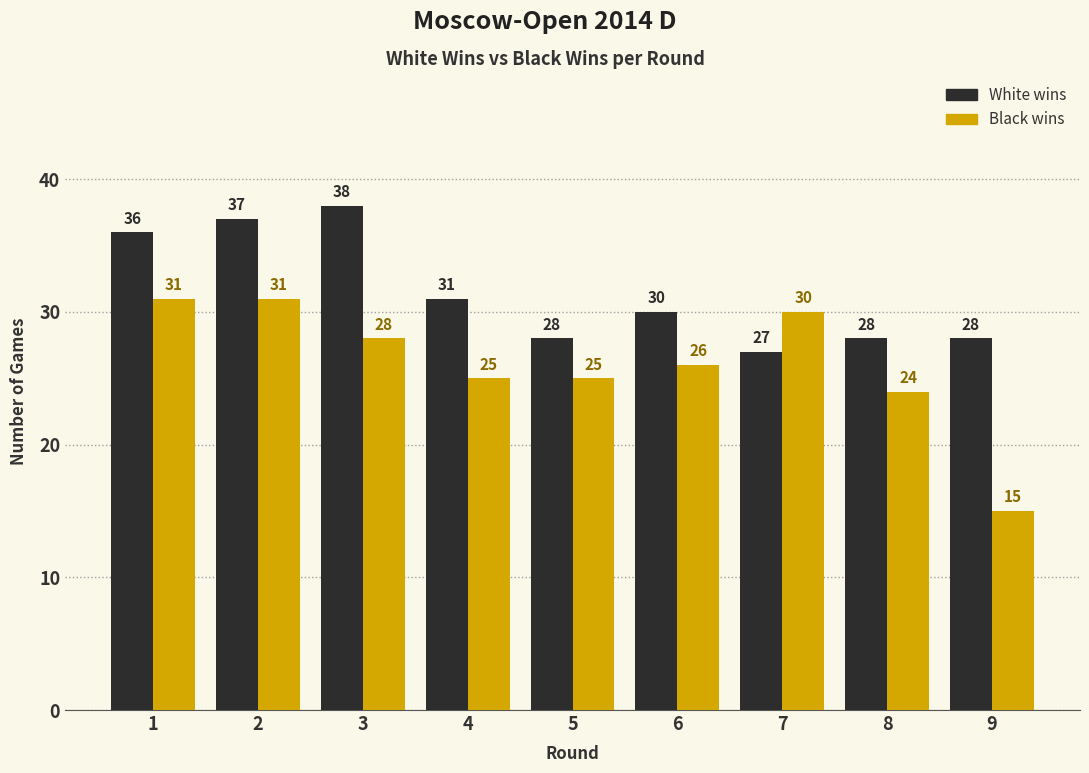

Reading right to left, list all the values displayed in this chart.

White wins: 9=28	8=28	7=27	6=30	5=28	4=31	3=38	2=37	1=36
Black wins: 9=15	8=24	7=30	6=26	5=25	4=25	3=28	2=31	1=31